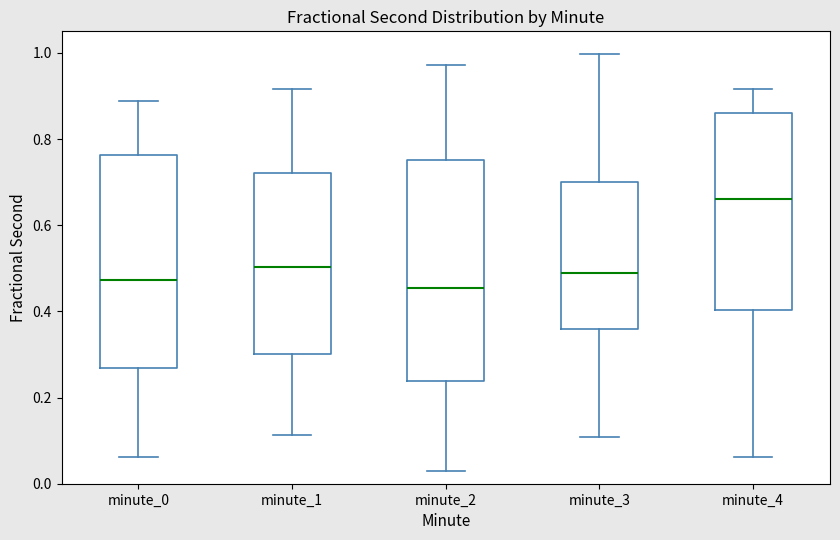

Which box has the highest median line?

minute_4